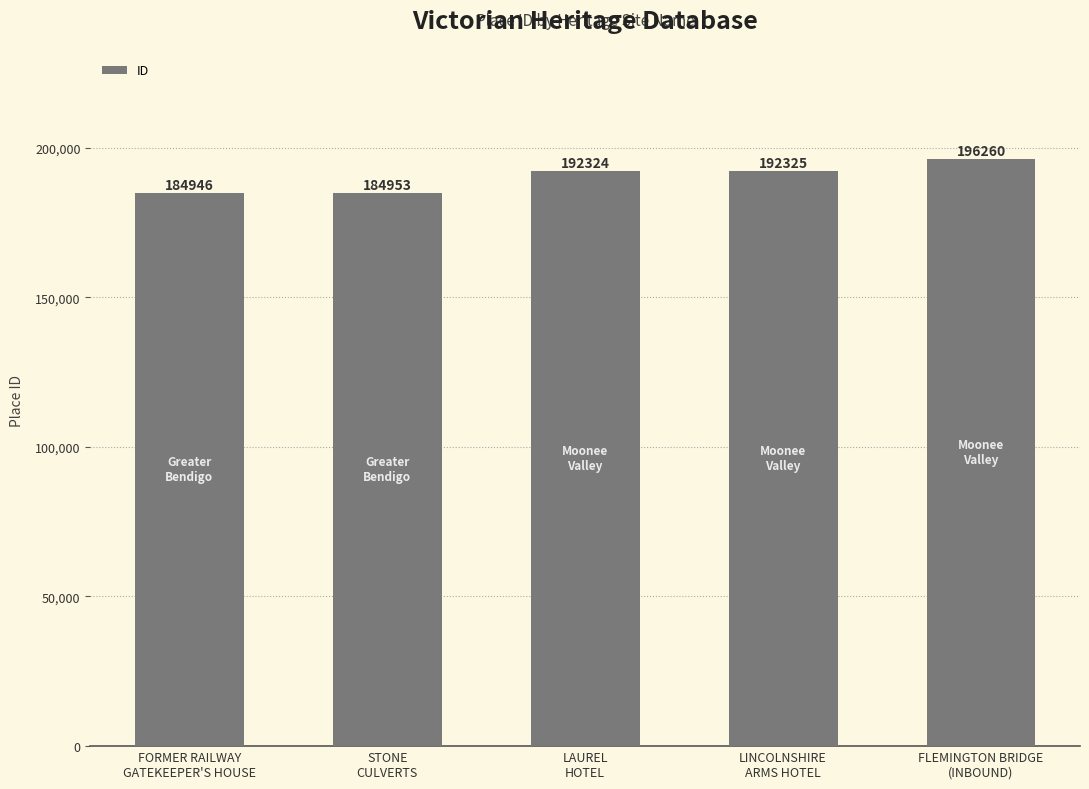

Rank the categories by value from lowest to highest.

FORMER RAILWAY
GATEKEEPER'S HOUSE, STONE
CULVERTS, LAUREL
HOTEL, LINCOLNSHIRE
ARMS HOTEL, FLEMINGTON BRIDGE
(INBOUND)